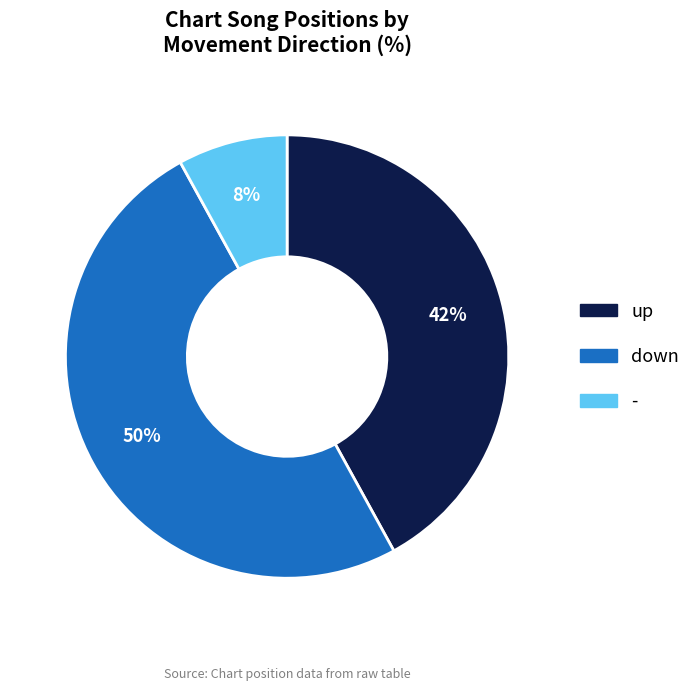

True or false: down accounts for 50% of the total.

True